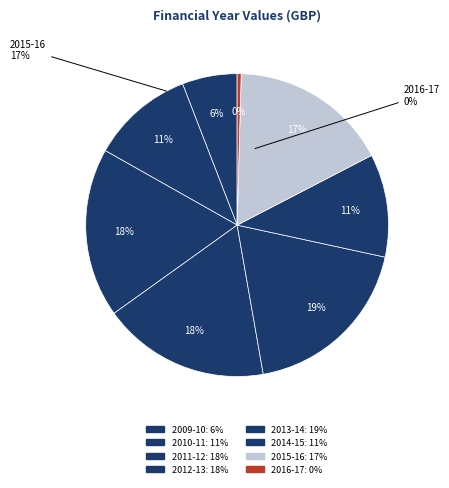

To the nearest percent, what is the difference between the April 2015 - March 2016 and April 2012 - March 2013 slice percentages?

1%